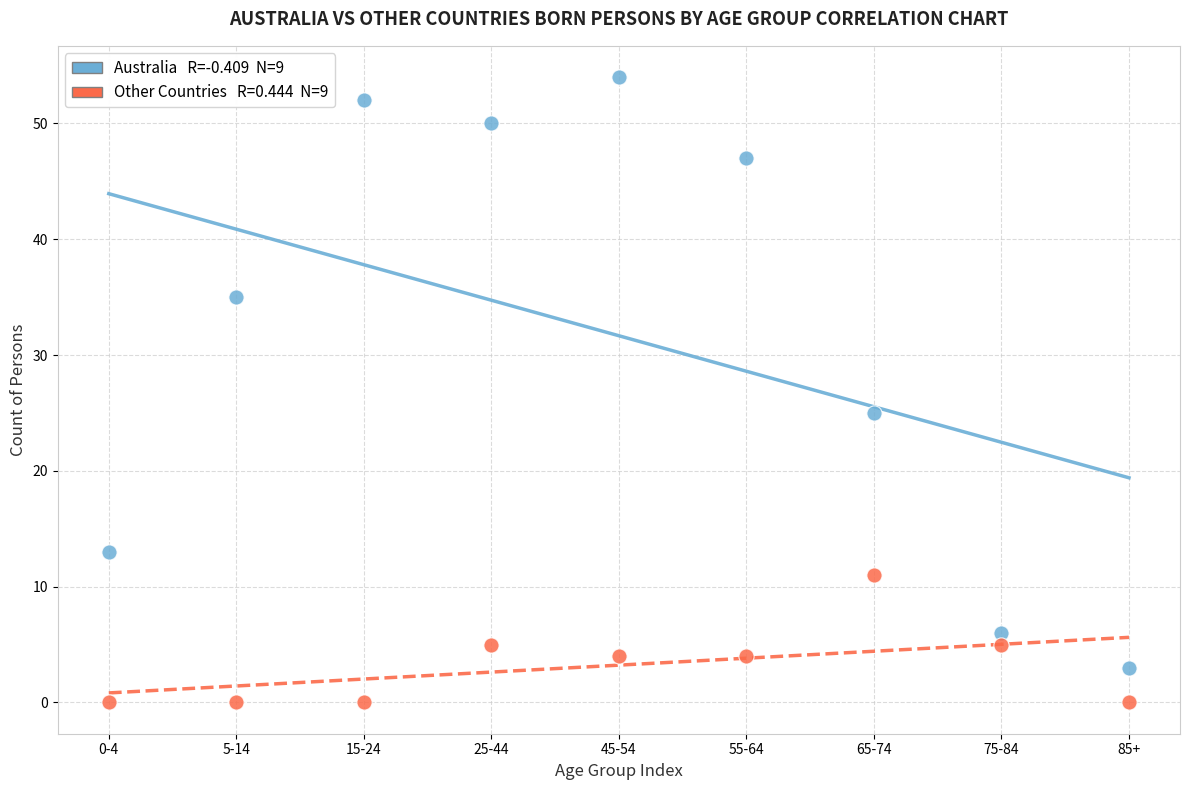

Across all series, what Y value is closest to 27?

25